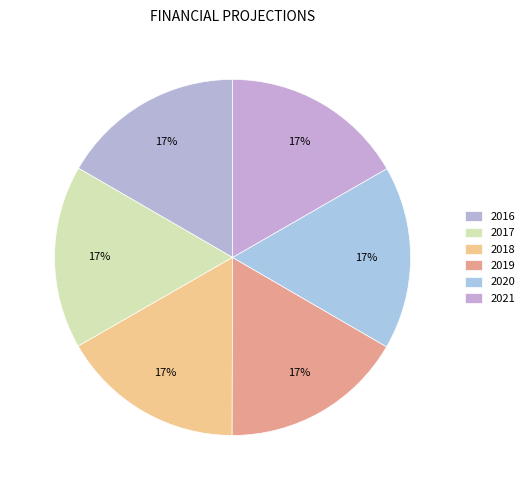

How many slices are in this pie chart?

6